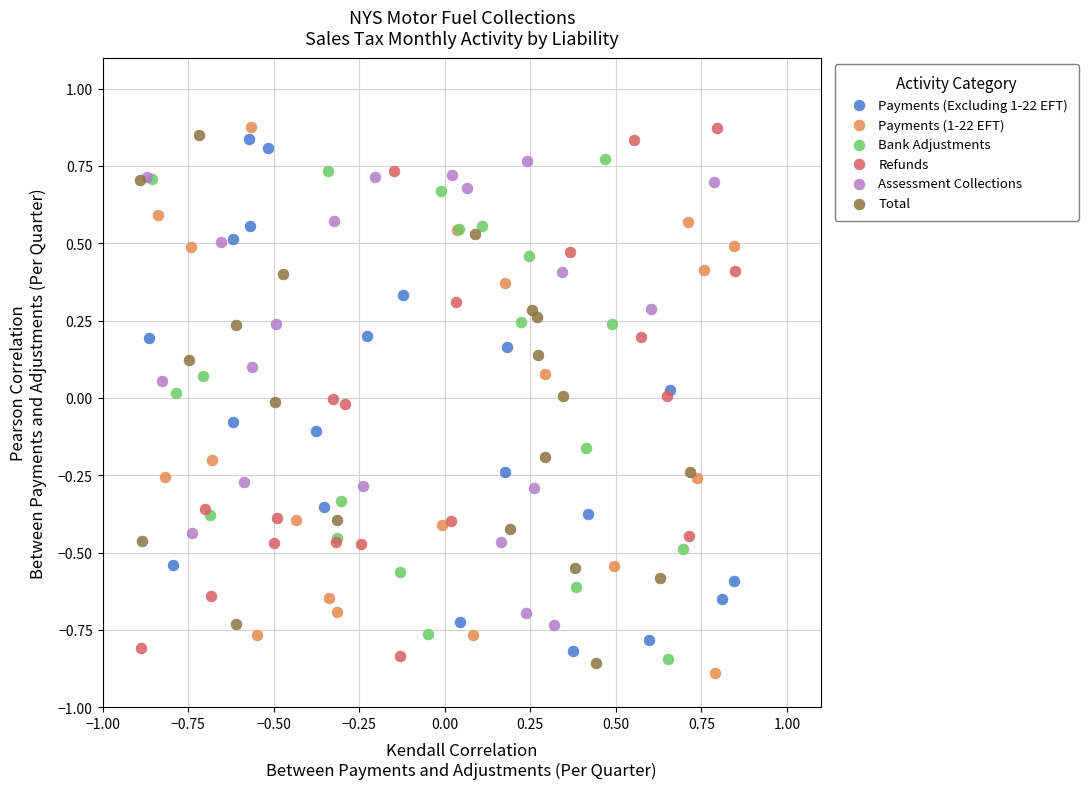

Which series reaches the minimum Y coordinate?

Payments (1-22 EFT)